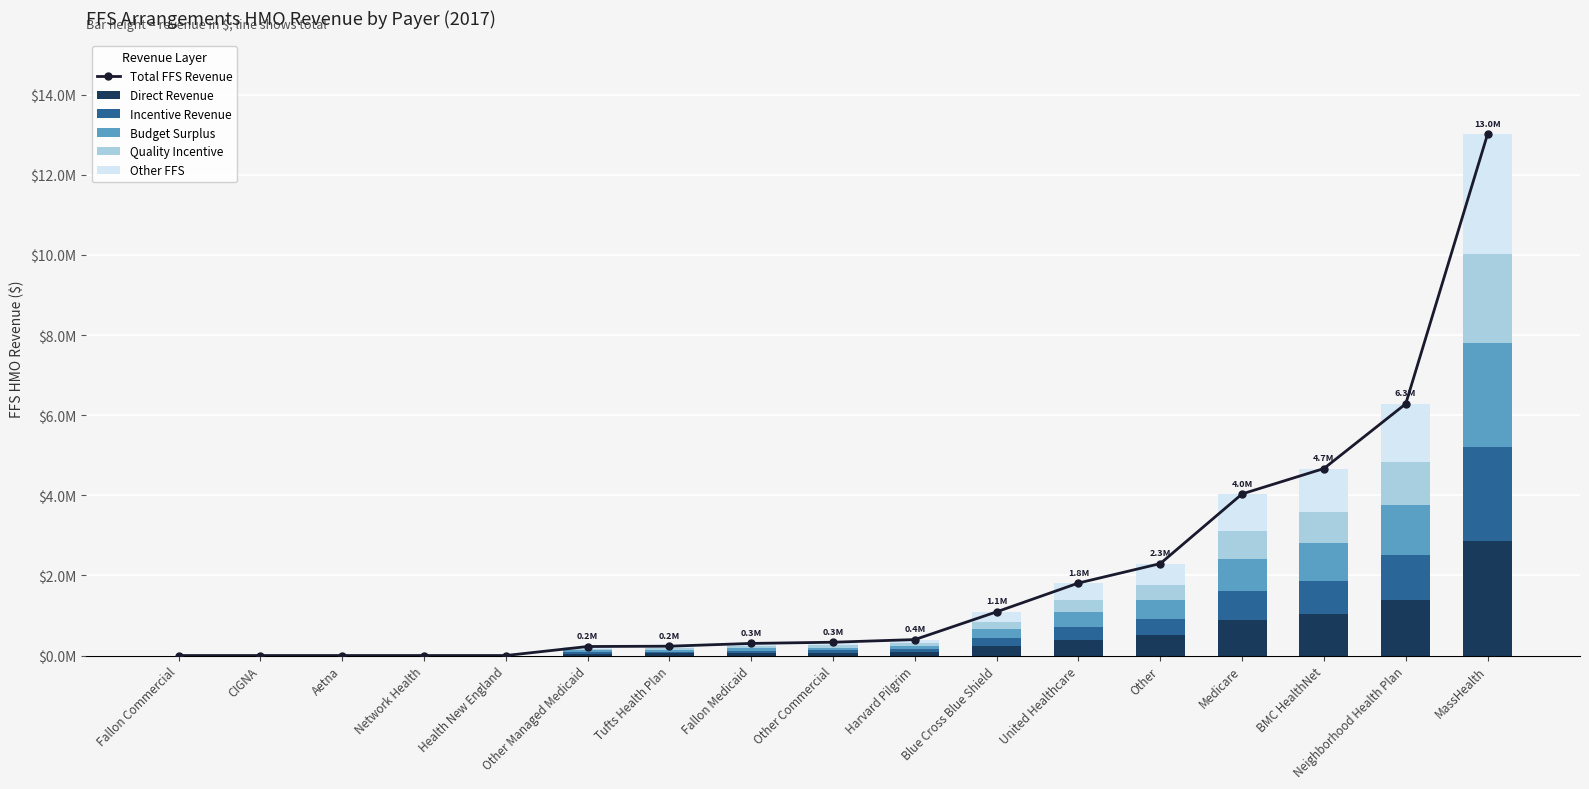

At which label does Incentive Revenue first exceed 59760?

Harvard Pilgrim